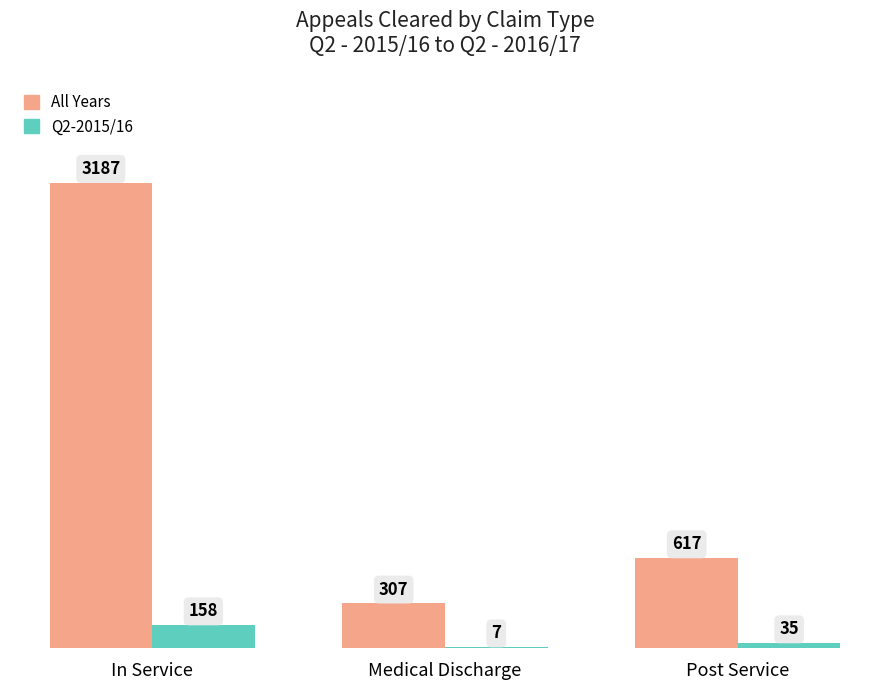

Reading left to right, list all the values displayed in this chart.

All Years: In Service=3187	Medical Discharge=307	Post Service=617
Q2-2015/16: In Service=158	Medical Discharge=7	Post Service=35